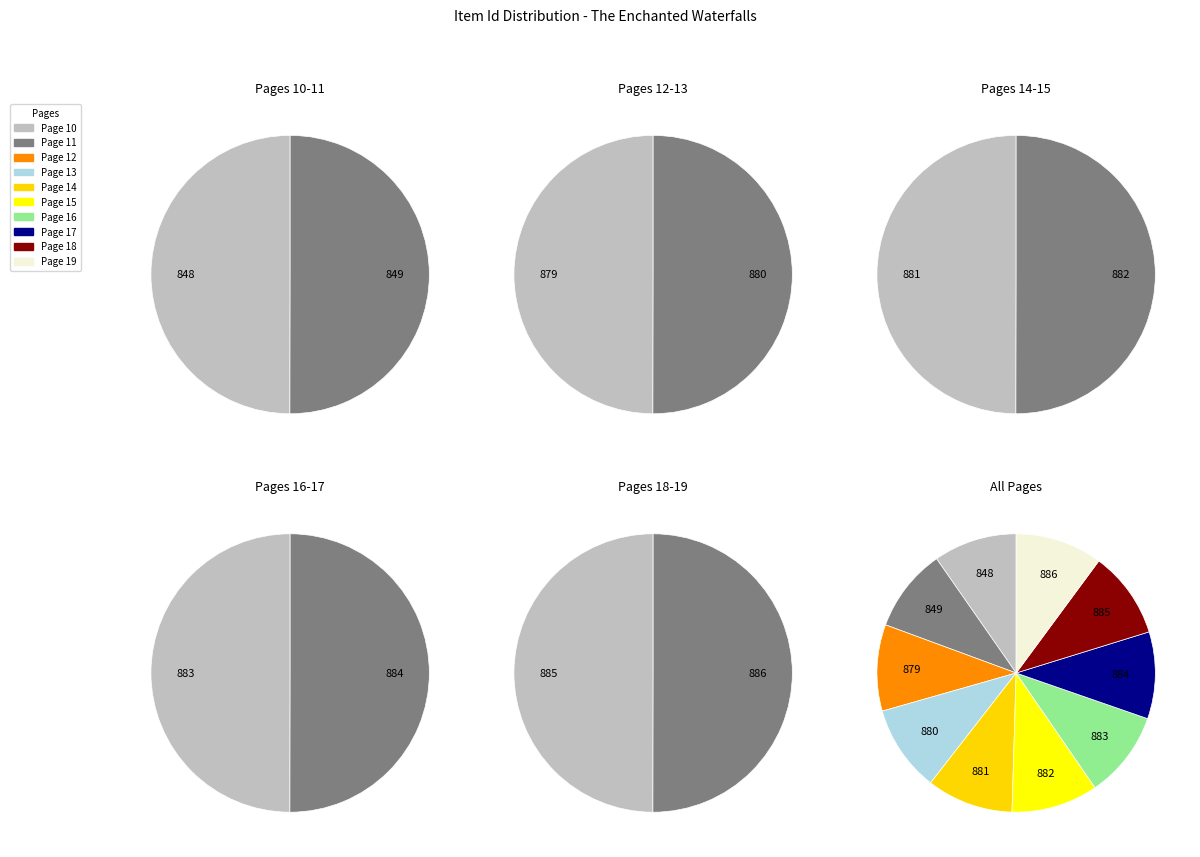

Which slice is the largest?

Page 19